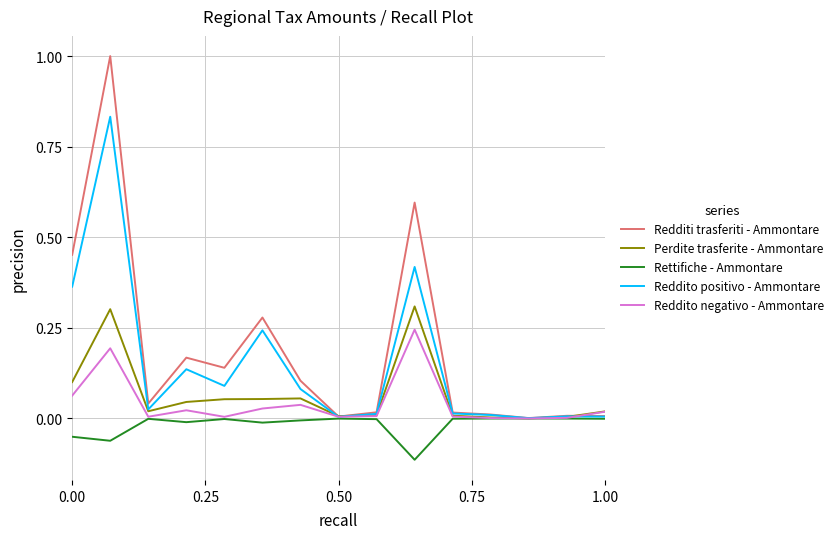

The Redditi trasferiti - Ammontare series shows 0.0 at 1.00. True or false?

True